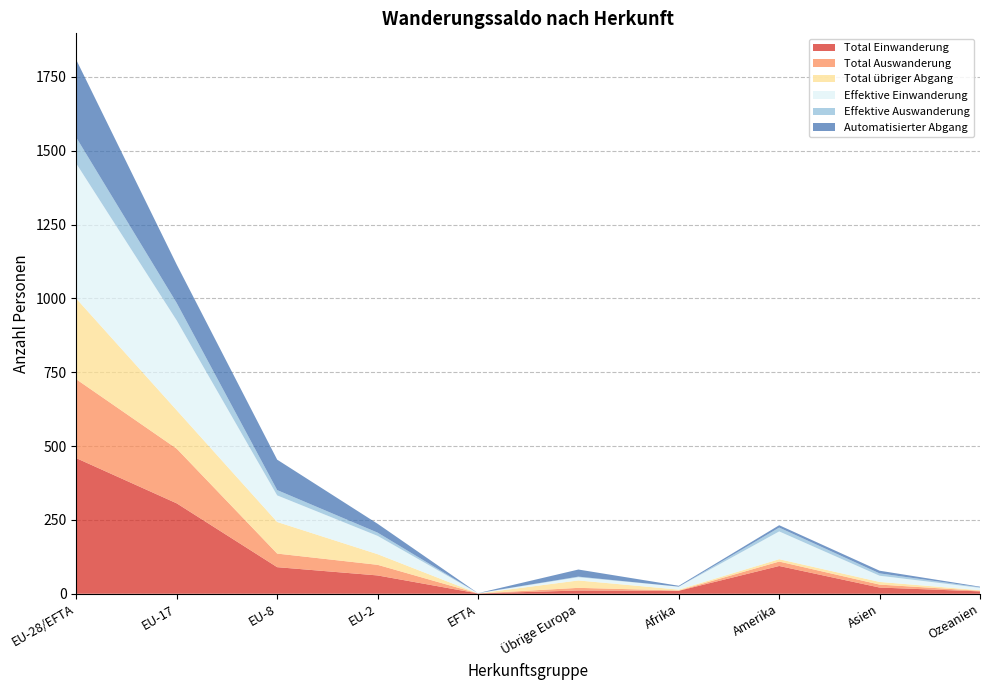

Reading right to left, transcribe all the data shown in this chart.

Total Einwanderung: 8	21	94	10	11	1	62	90	306	459
Total Auswanderung: 2	10	15	1	9	0	36	46	185	267
Total übriger Abgang: 2	9	8	3	25	0	36	107	130	273
Effektive Einwanderung: 8	21	94	10	11	1	62	90	304	457
Effektive Auswanderung: 2	8	13	0	2	0	11	18	59	88
Automatisierter Abgang: 2	9	8	3	24	0	30	103	130	263